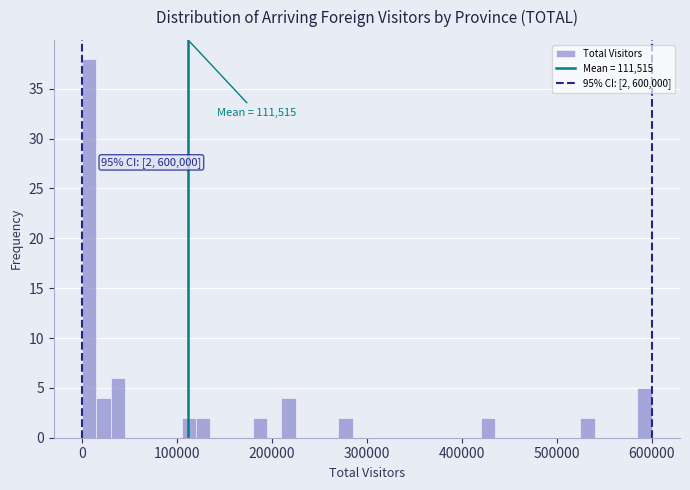

Around what value on the x-axis is the tallest bar? Give the approximate position of its centre, as read against the axis.

10000